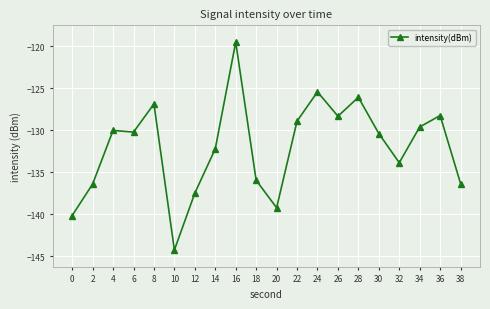

Is it true that the value at 32 is -186.5?

False